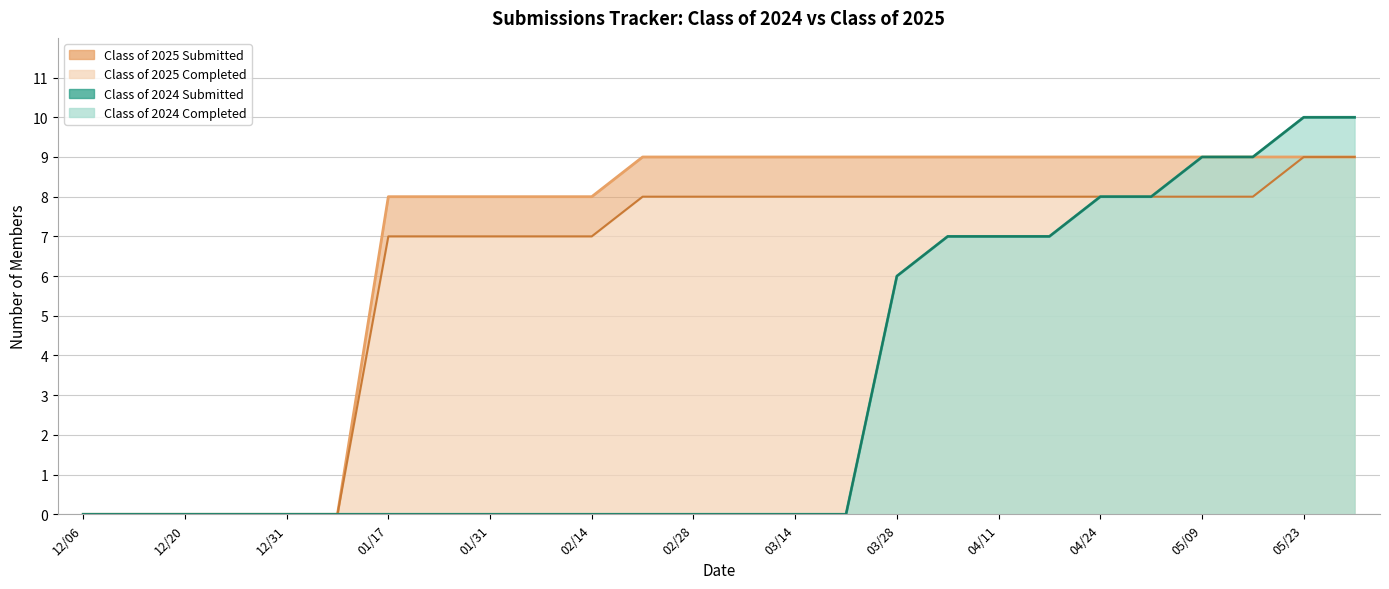

Is it true that Class of 2025 Submitted equals 0 at 01/10?

True